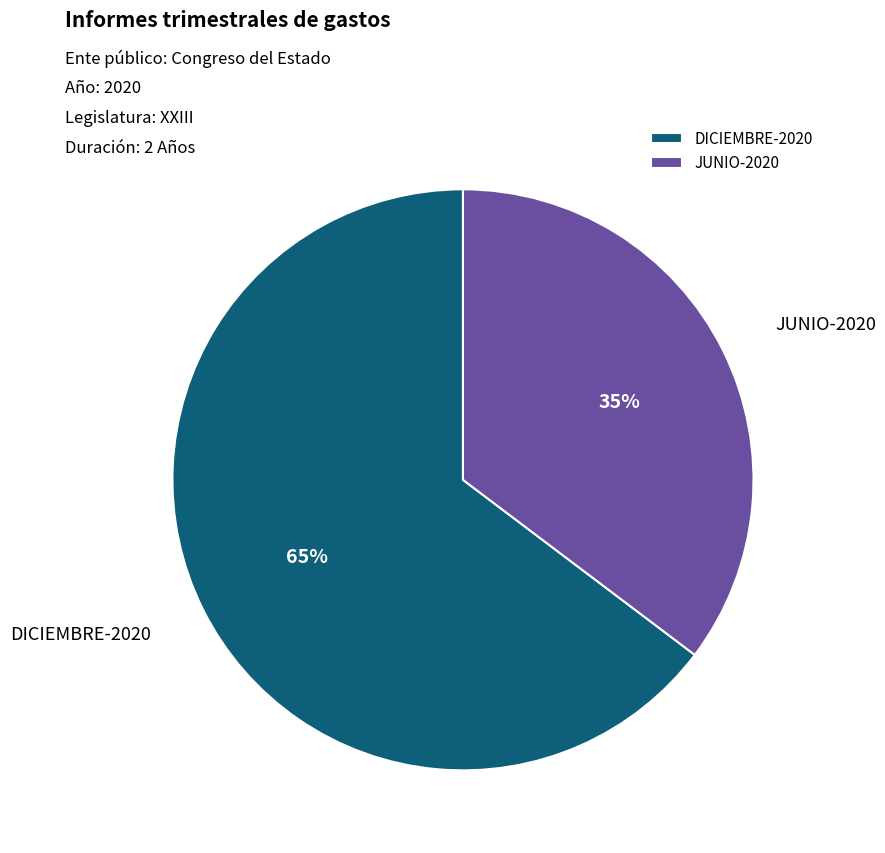

Which category has the biggest portion of the pie?

DICIEMBRE-2020